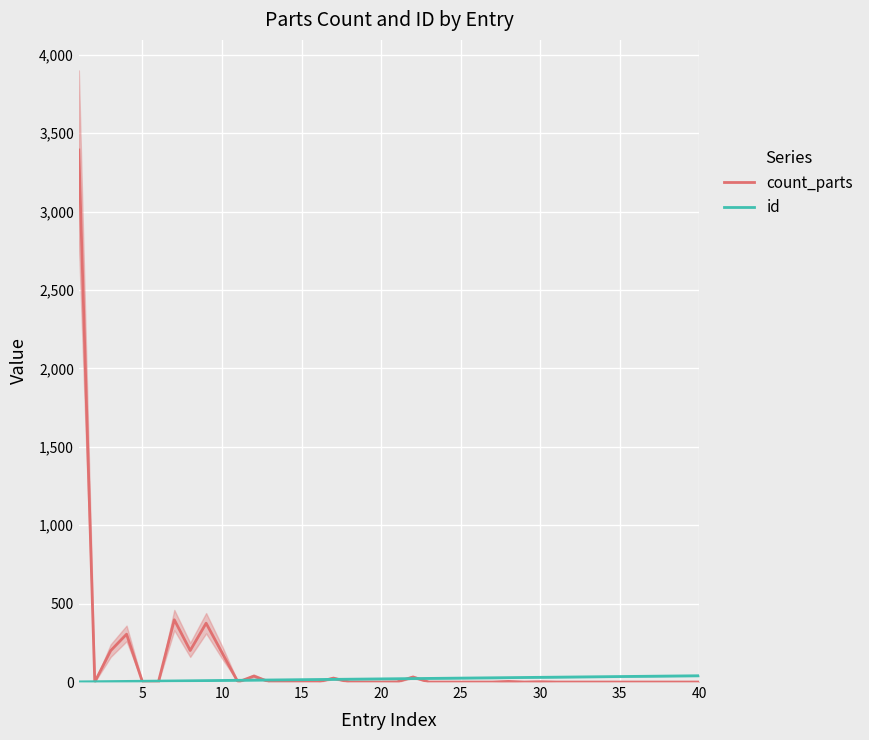

What is the maximum value for count_parts?

3393